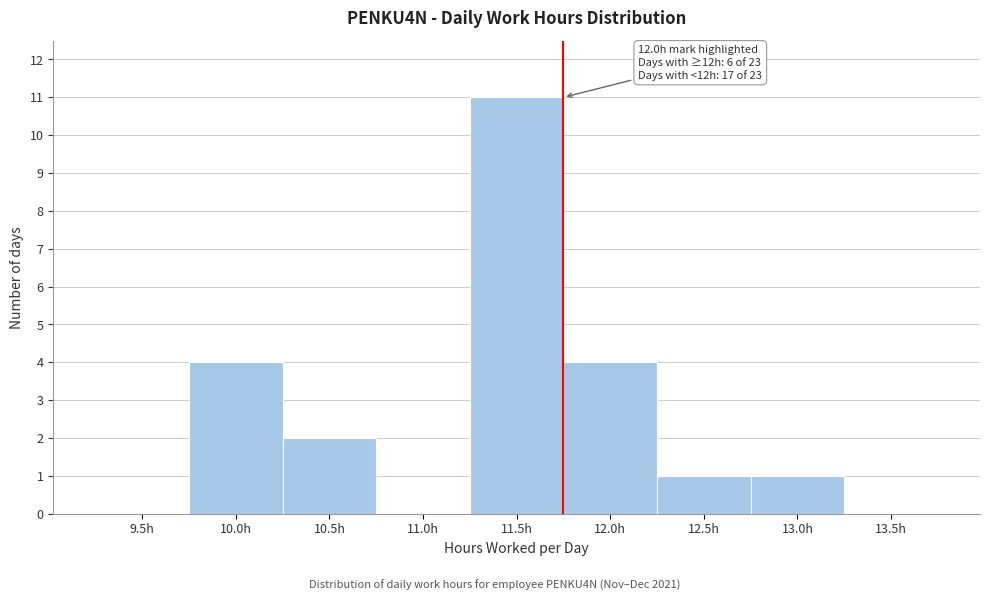

Reading right to left, what are all the values shown in this chart?

13.5h=0	13.0h=1	12.5h=1	12.0h=4	11.5h=11	11.0h=0	10.5h=2	10.0h=4	9.5h=0